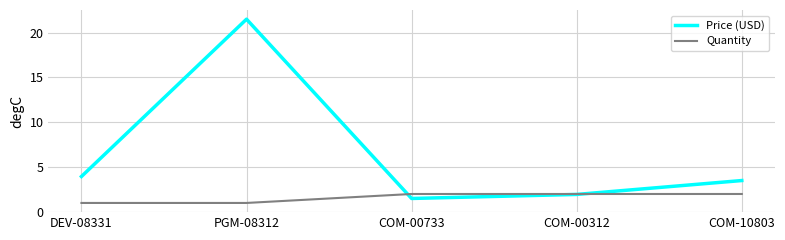

What position from the left is DEV-08331?

1